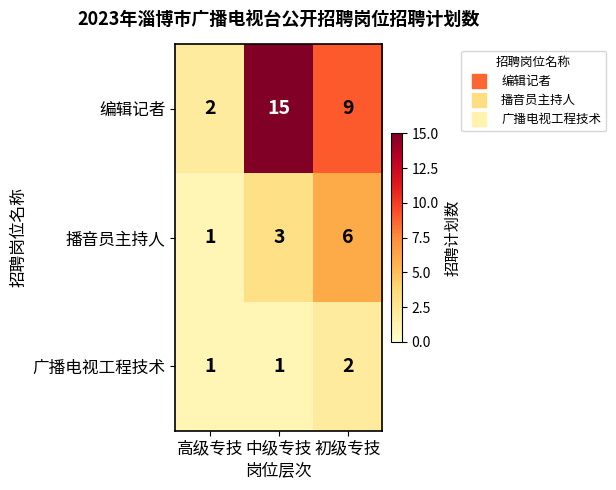

At 初级专技, list the series in order from smallest to largest.

广播电视工程技术, 播音员主持人, 编辑记者